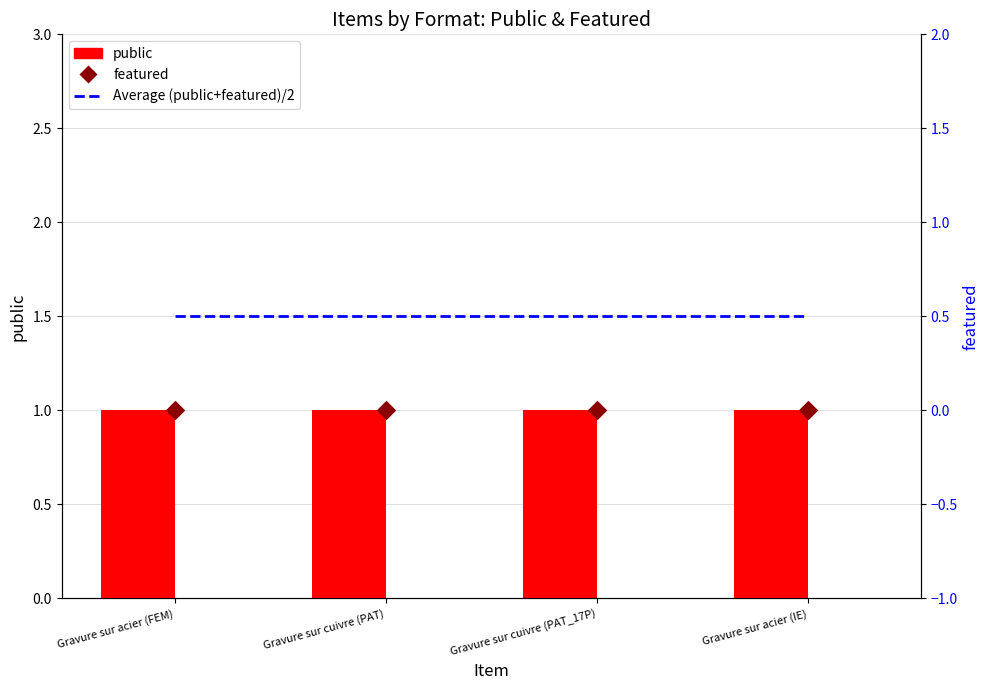

What is the total value across all series at Gravure sur cuivre (PAT)?

1.5